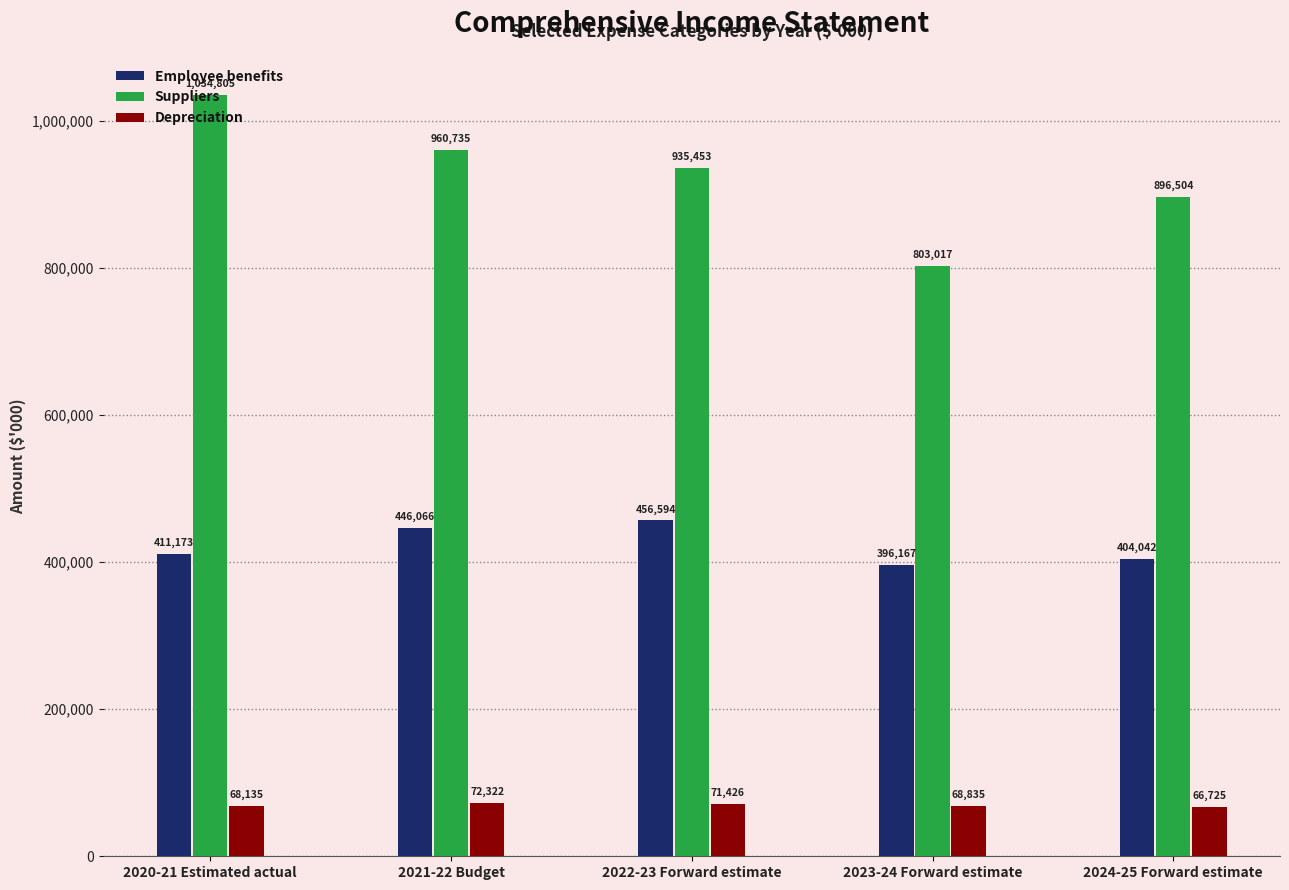

Reading left to right, what are all the values shown in this chart?

Employee benefits: 2020-21 Estimated actual=411173	2021-22 Budget=446066	2022-23 Forward estimate=456594	2023-24 Forward estimate=396167	2024-25 Forward estimate=404042
Suppliers: 2020-21 Estimated actual=1034805	2021-22 Budget=960735	2022-23 Forward estimate=935453	2023-24 Forward estimate=803017	2024-25 Forward estimate=896504
Depreciation: 2020-21 Estimated actual=68135	2021-22 Budget=72322	2022-23 Forward estimate=71426	2023-24 Forward estimate=68835	2024-25 Forward estimate=66725